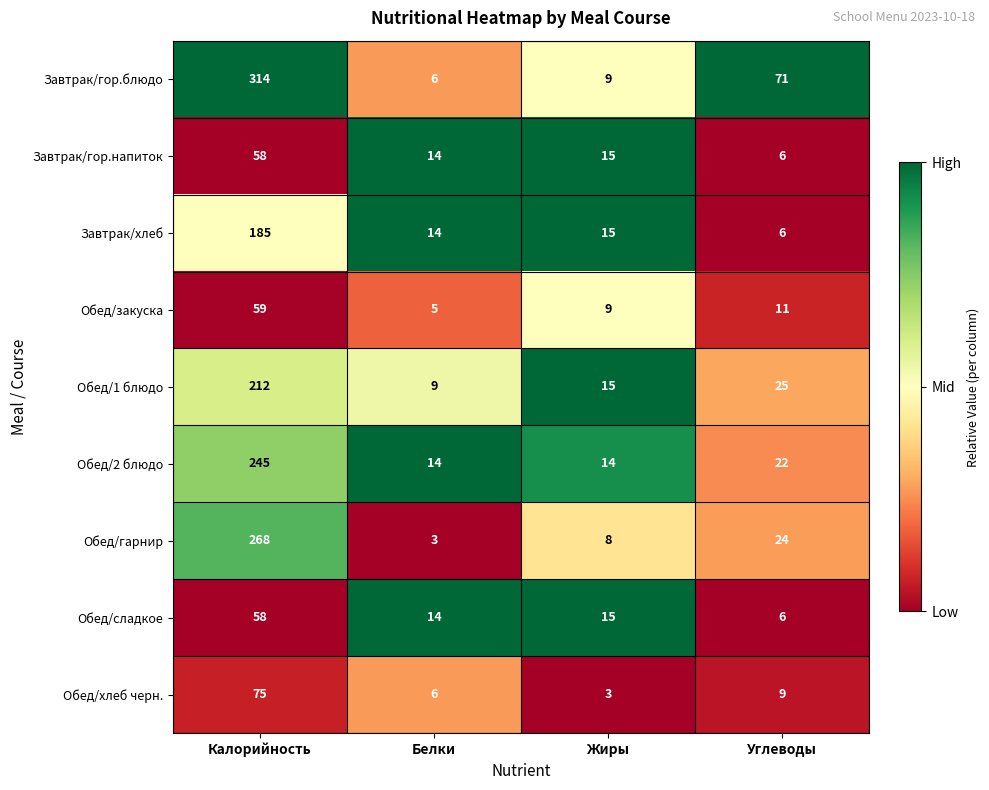

Is it true that Обед/1 блюдо equals 10 at Жиры?

False